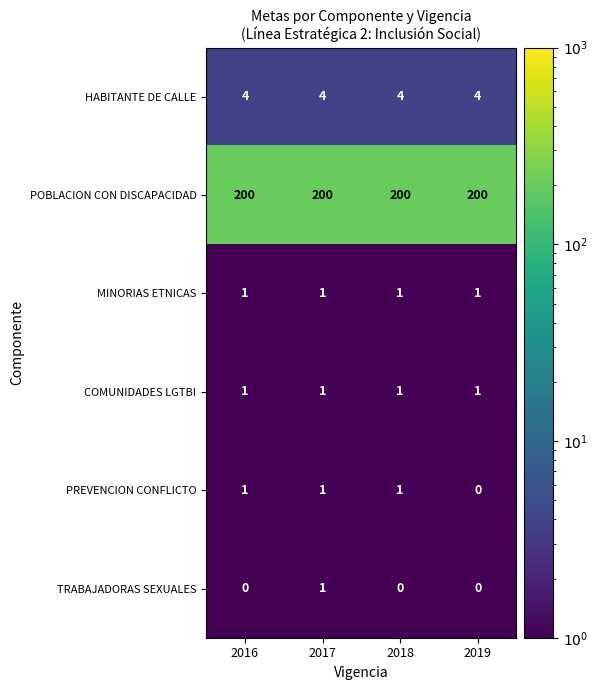

What is the difference between the highest and lowest values at 2016?

200